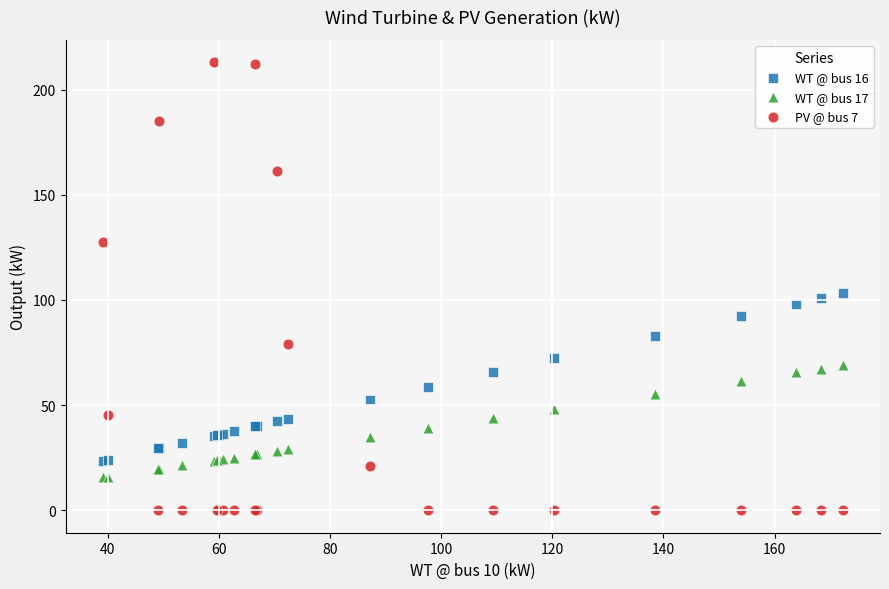

Which series reaches the maximum Y coordinate?

PV @ bus 7